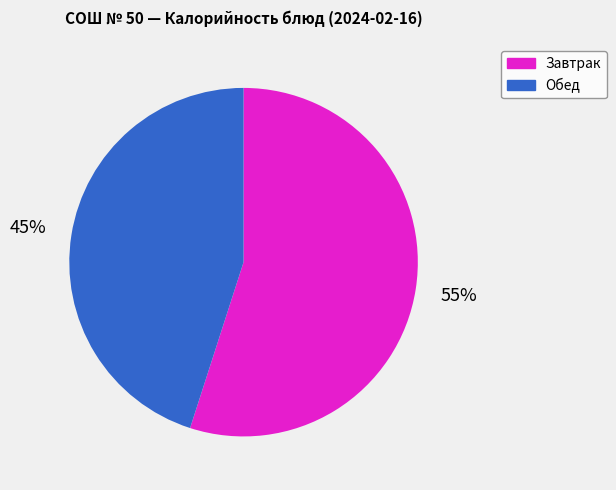

Is there a majority slice in this chart?

Yes